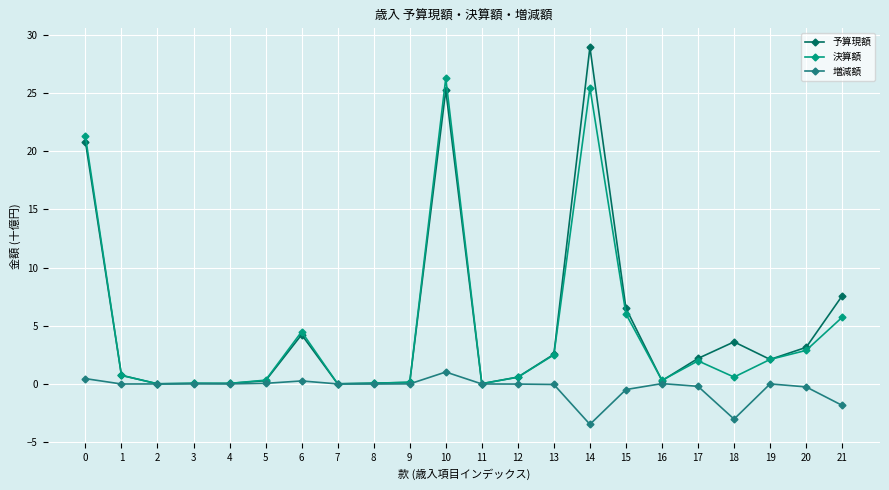

What value does the 決算額 series have at 6?

4.5